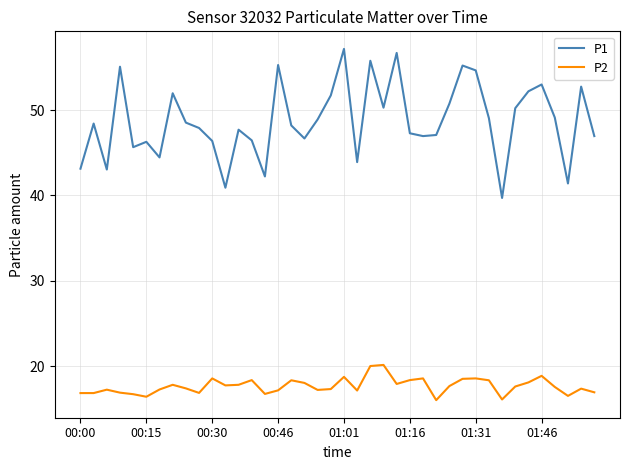

What is the sum of all P2 values?

706.1